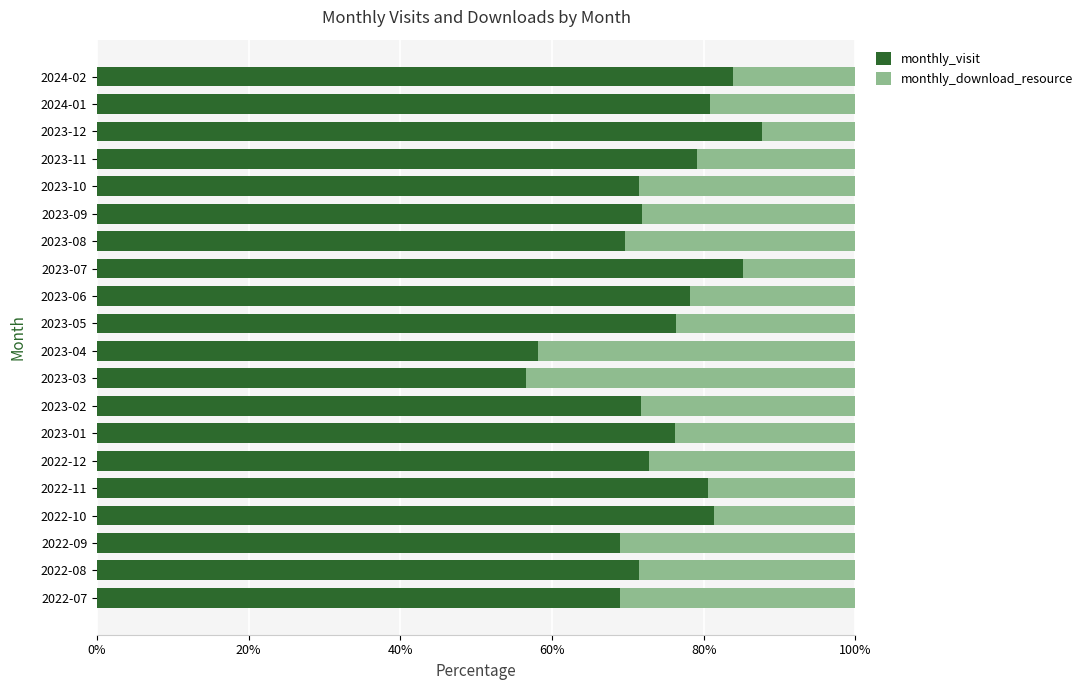

At which label does monthly_visit reach its peak?

2023-12